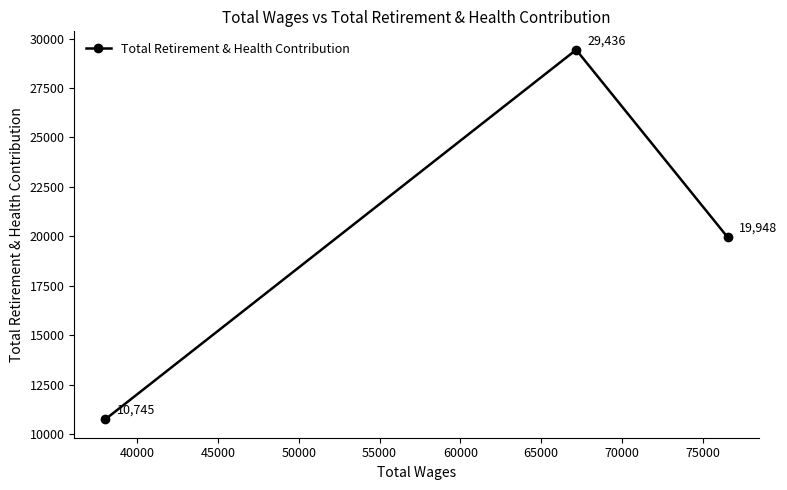

What is the average value?

20043